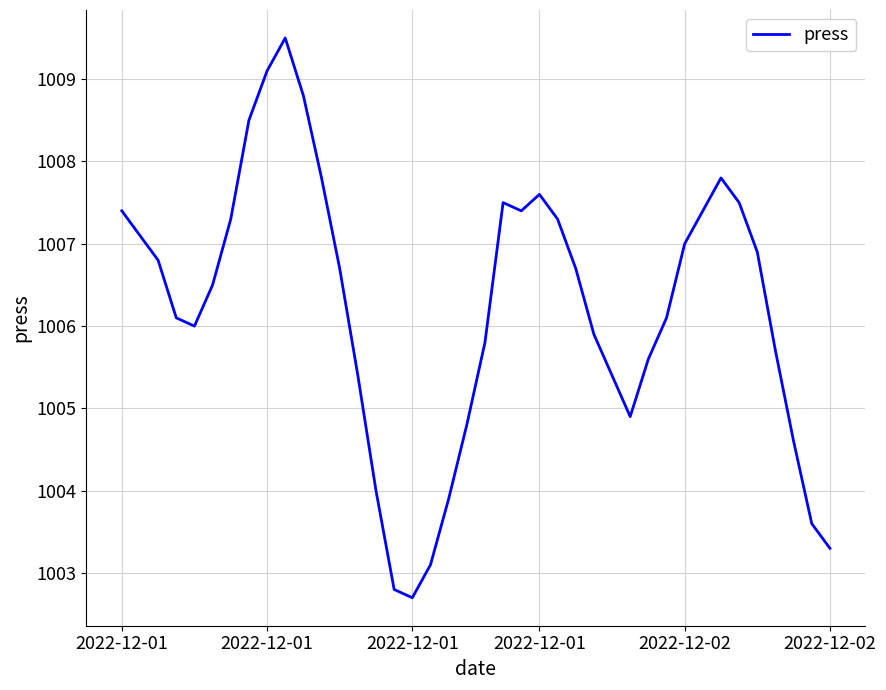

What is the smallest value displayed?

1002.7